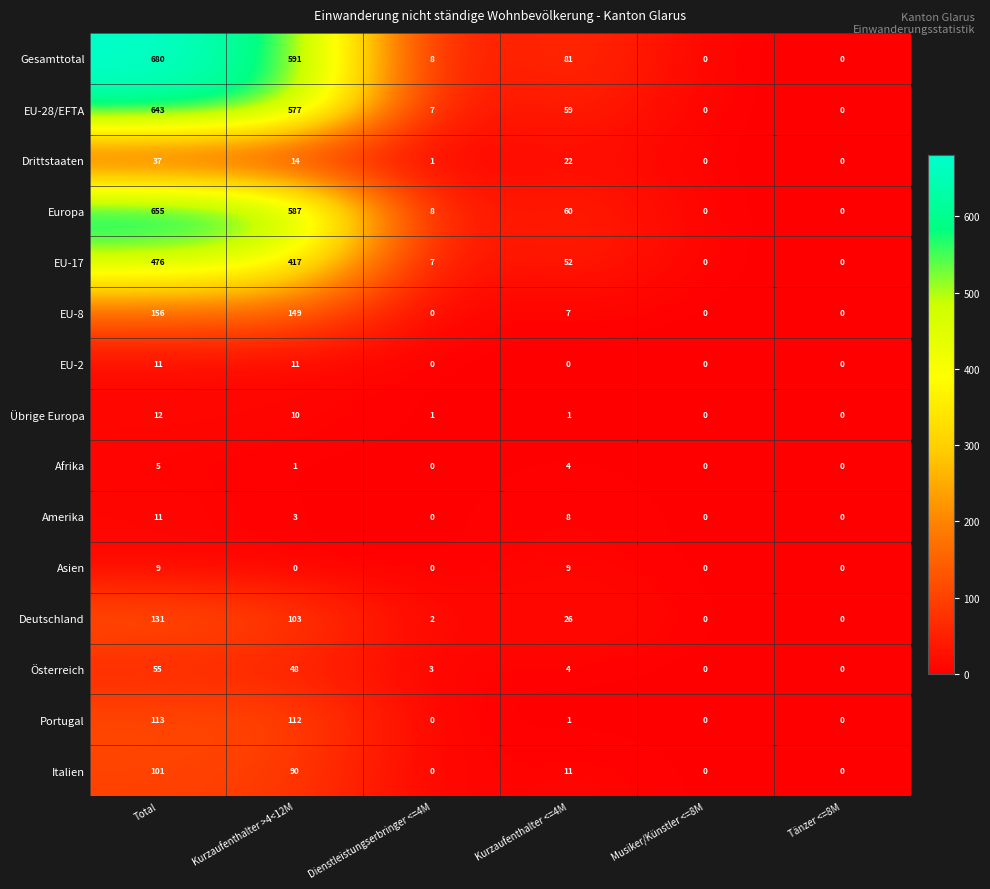

What is the average value of the Österreich series?

18